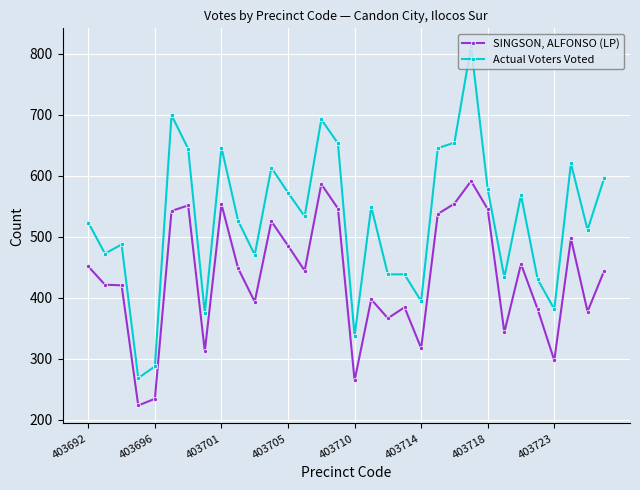

True or false: Actual Voters Voted and SINGSON, ALFONSO (LP) intersect in this chart.

False